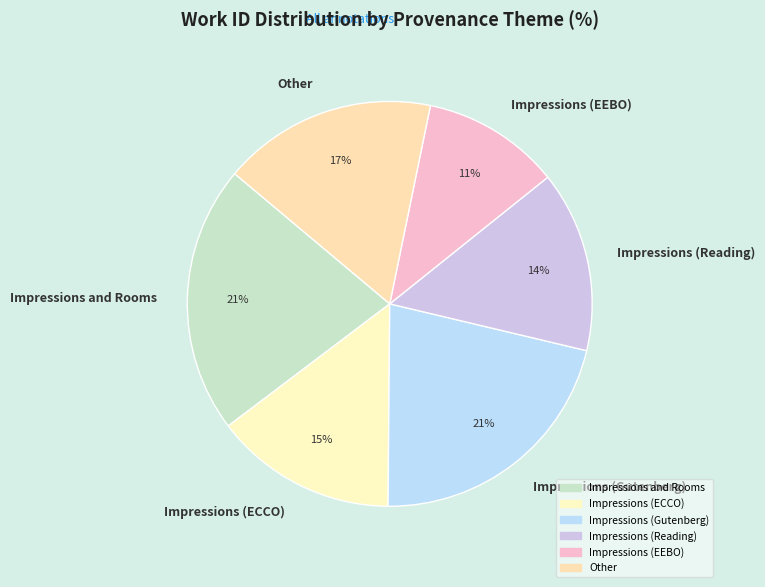

What is the smallest slice in the pie chart?

Impressions (EEBO)